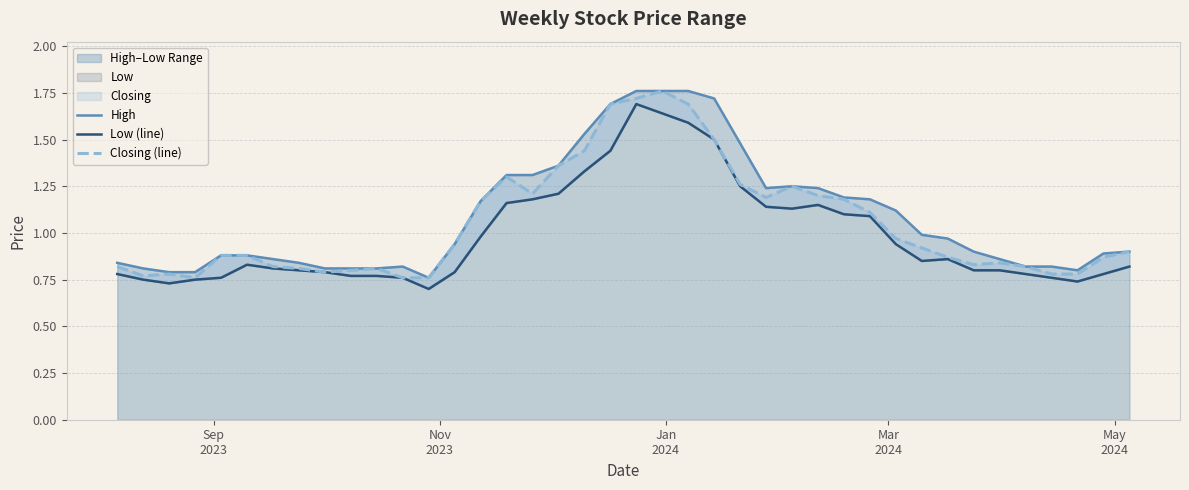

What is the maximum value for Closing (line)?

1.8